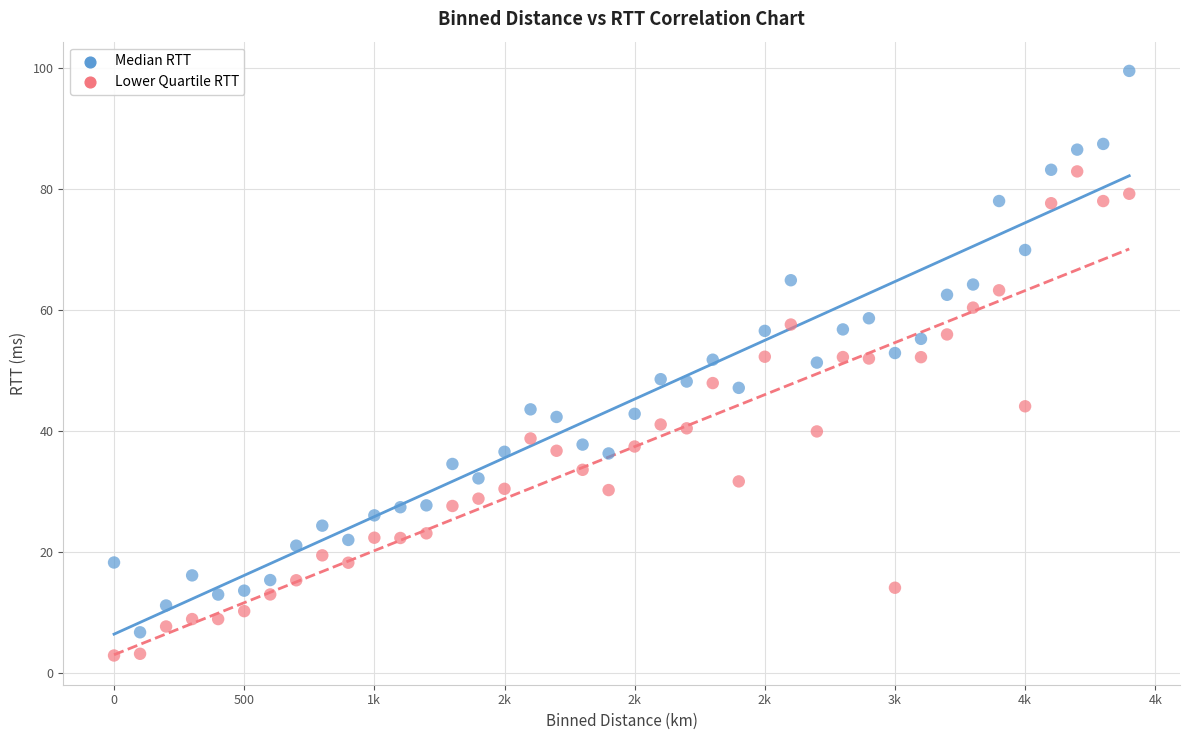

Which series contains the highest Y value?

Median RTT